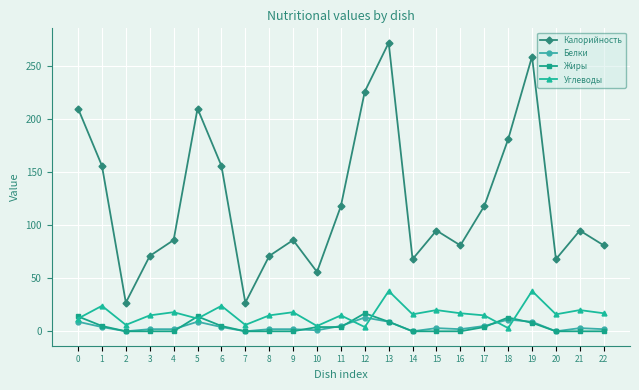

At which category does Калорийность reach its first local valley?

2